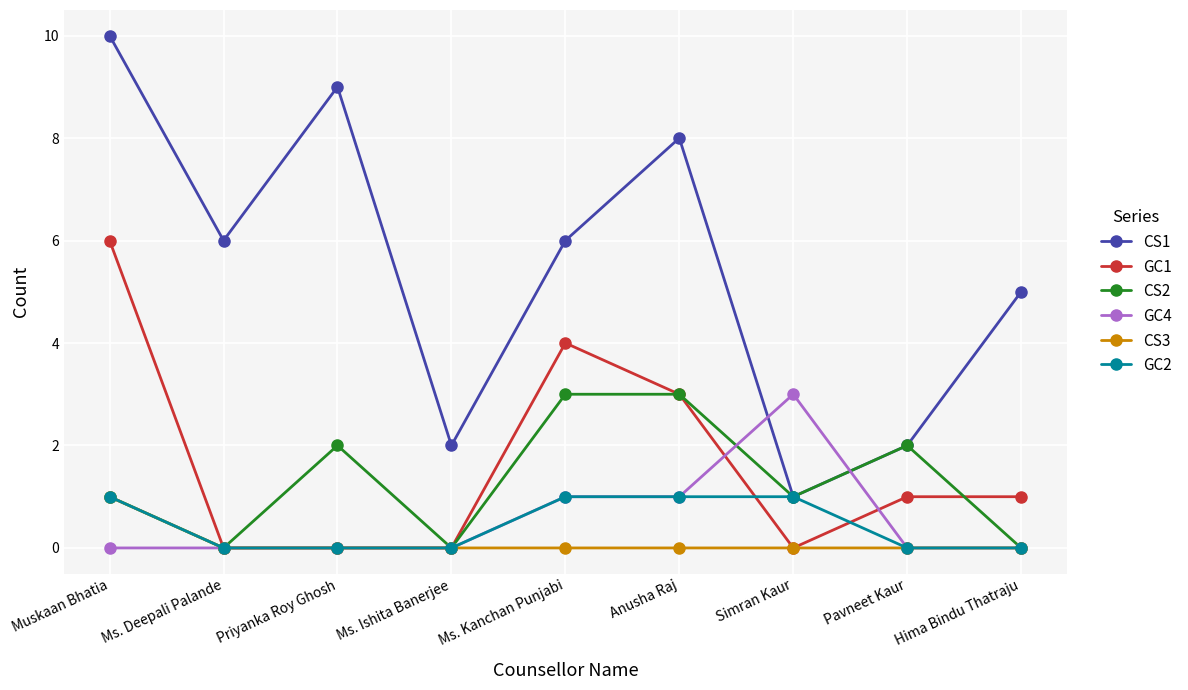

The GC2 series shows 1 at Priyanka Roy Ghosh. True or false?

False